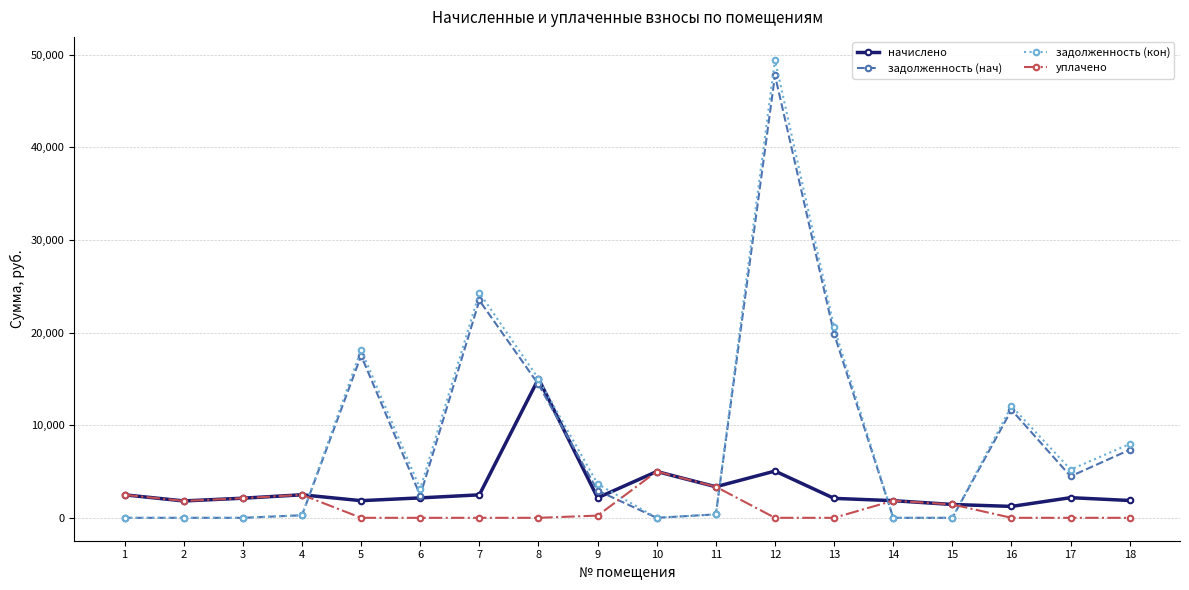

Is the value of начислено at 3 greater than the value of задолженность (нач) at 18?

No